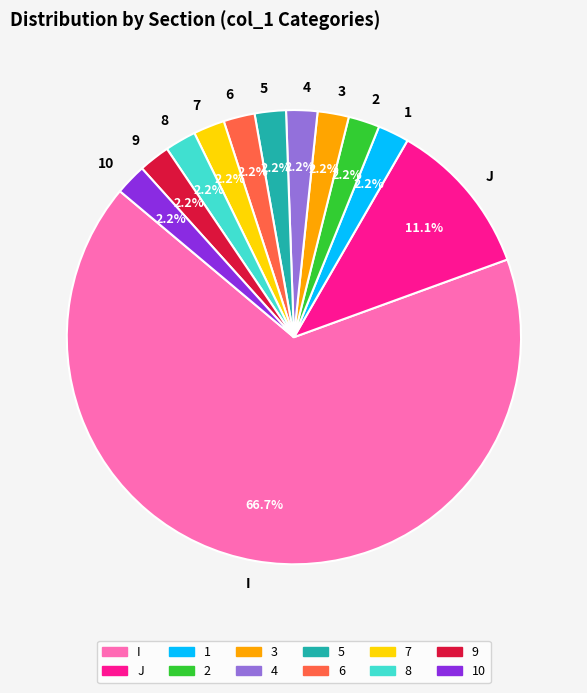

How much of the chart is everything except 2?

97.8%